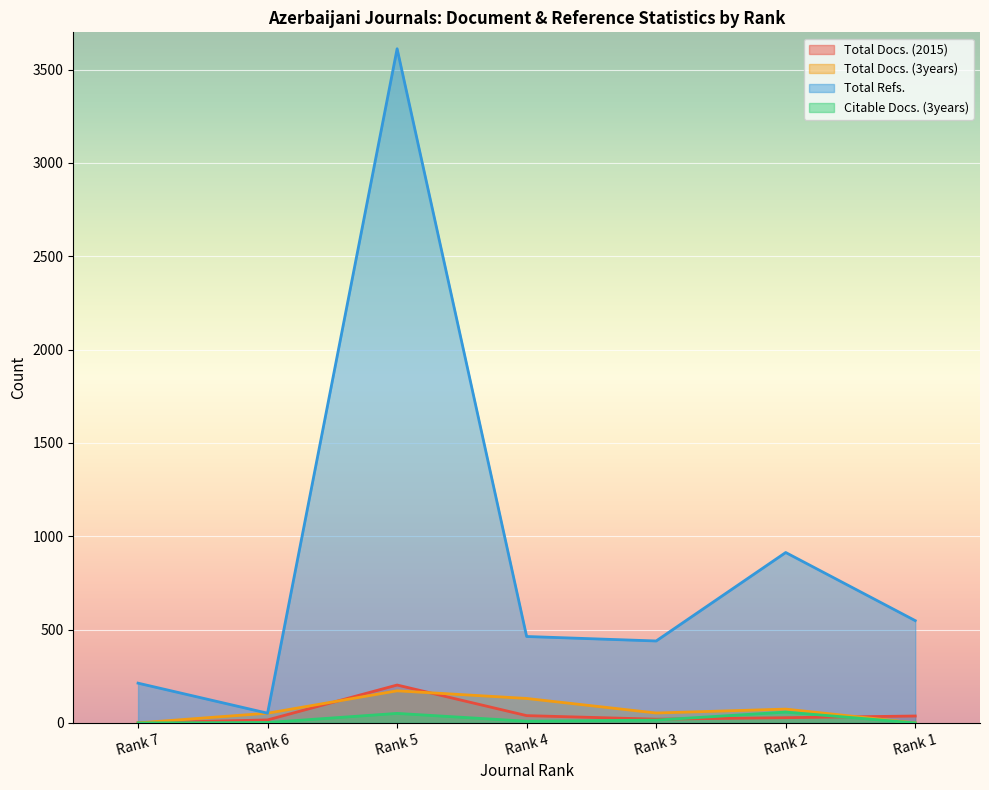

Reading right to left, list all the values displayed in this chart.

Total Docs. (2015): 37	28	20	39	203	16	0
Total Docs. (3years): 0	74	53	131	172	52	0
Total Refs.: 548	913	439	463	3612	52	213
Citable Docs. (3years): 0	58	15	9	51	2	0